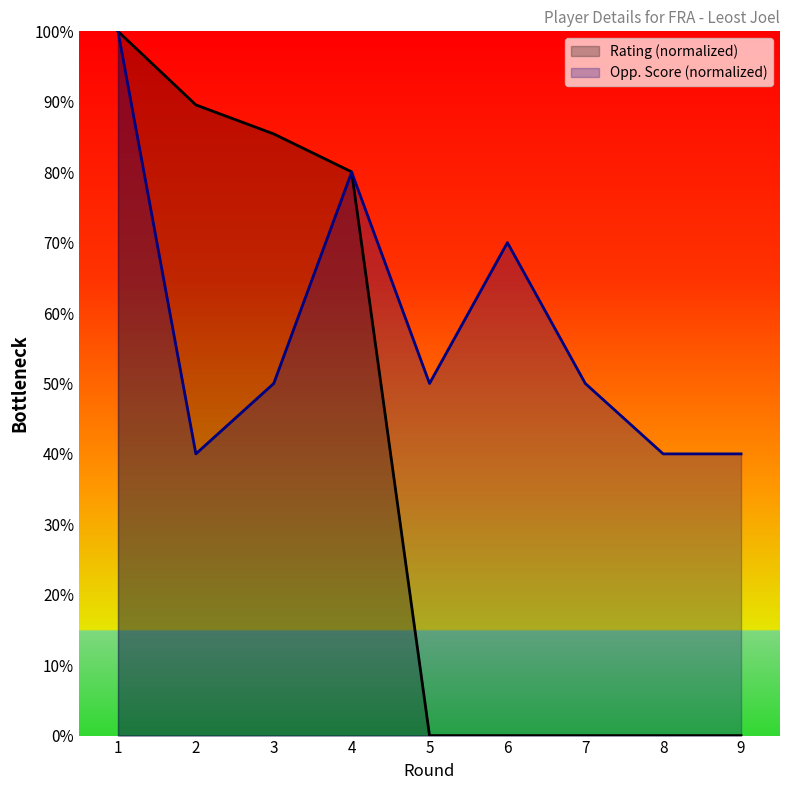

How many intersections are there between Opponent Score and Rating?

1